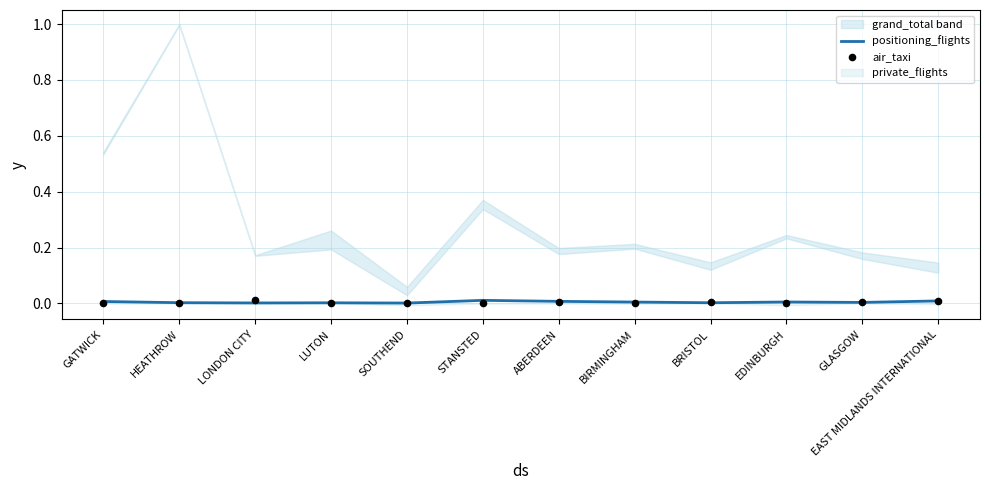

Is it true that positioning_flights equals 0.0 at LUTON?

True